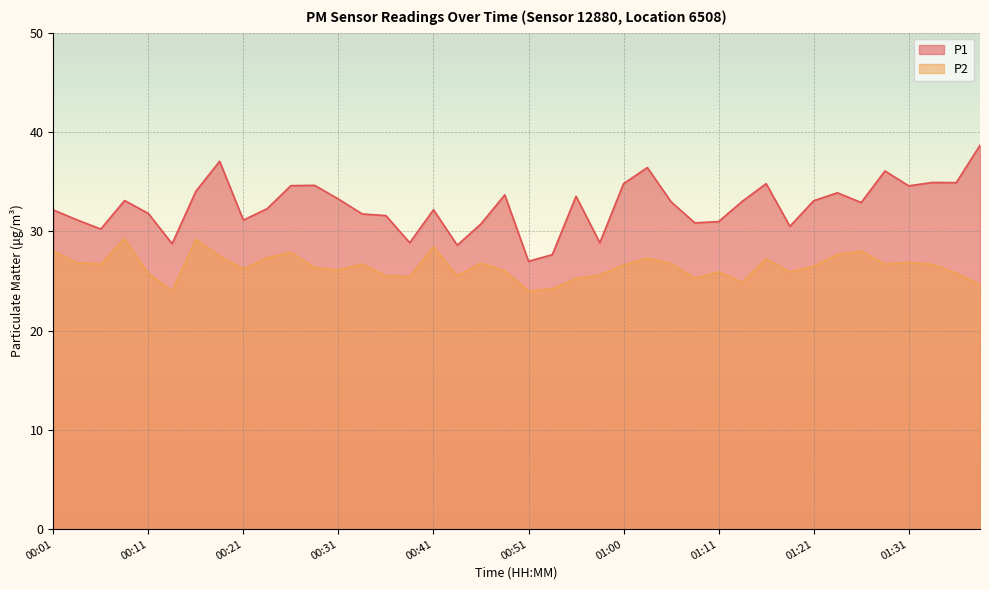

What is the total value across all series at 01:26?

60.9